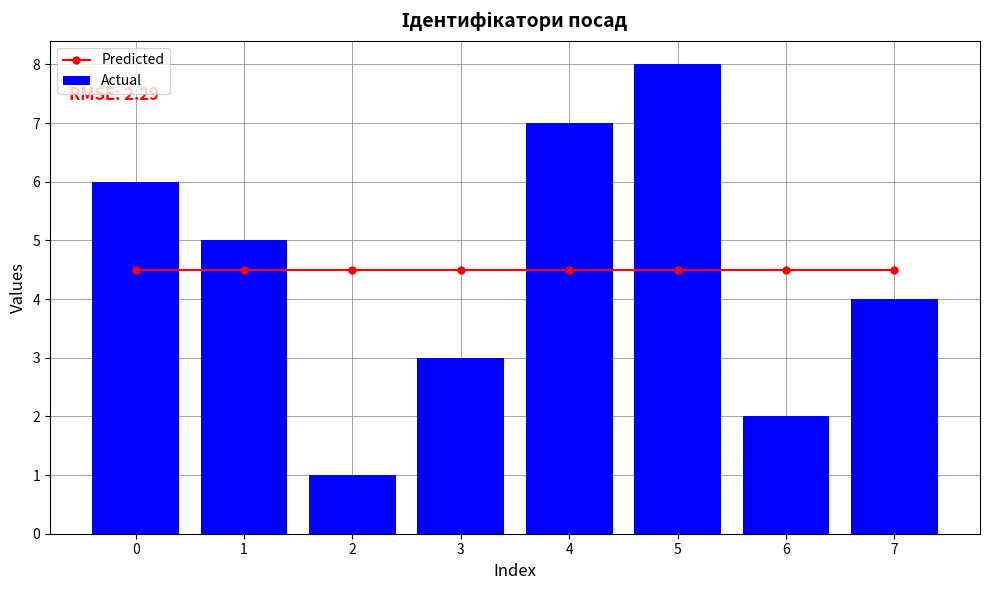

How many groups of bars are there?

8